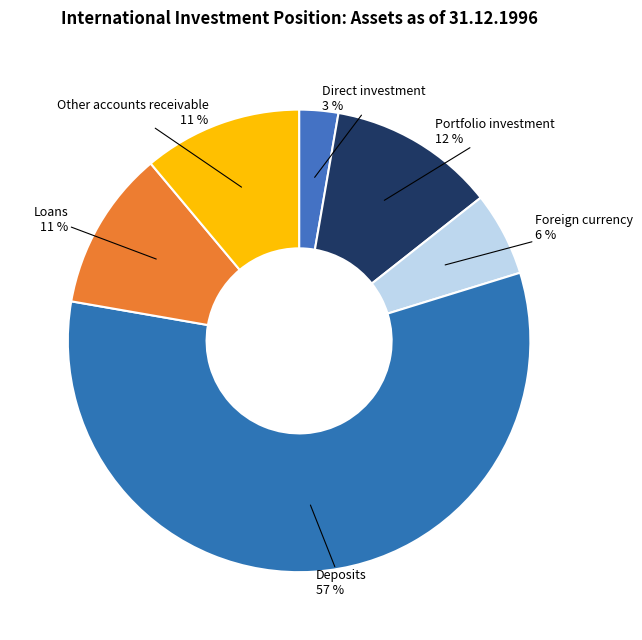

Count the number of slices in the pie.

6